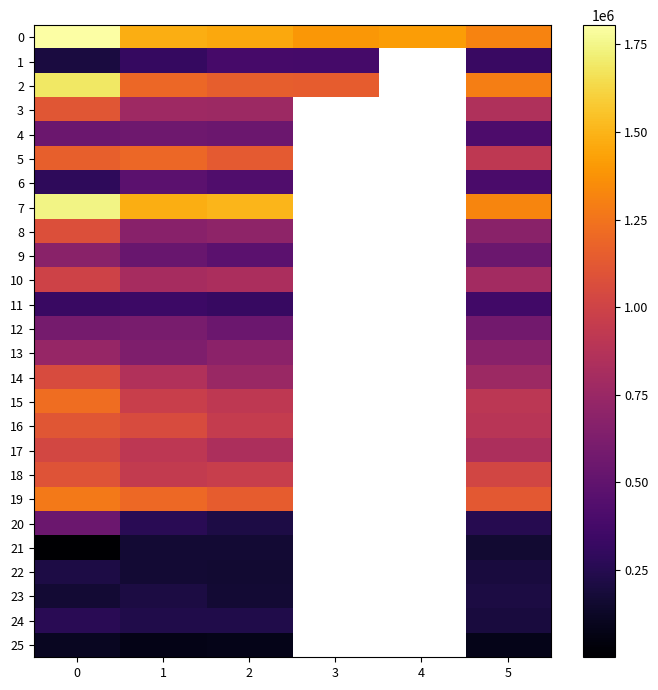

List the labels in order of 13 value, smallest first.

1, 5, 2, 0, 3, 4